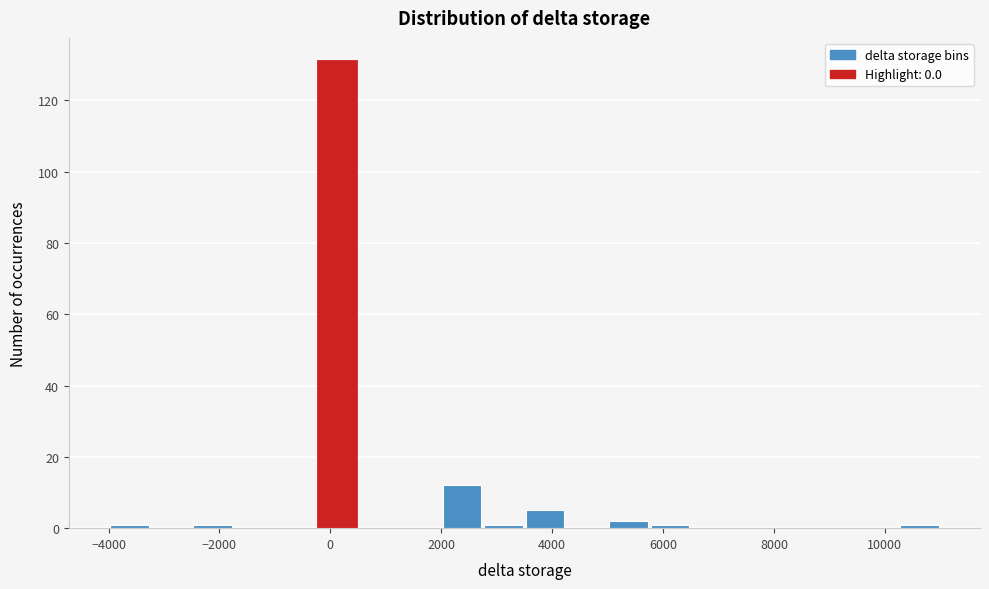

Read against the x-axis, roughly where is the centre of the tallest bar?

200